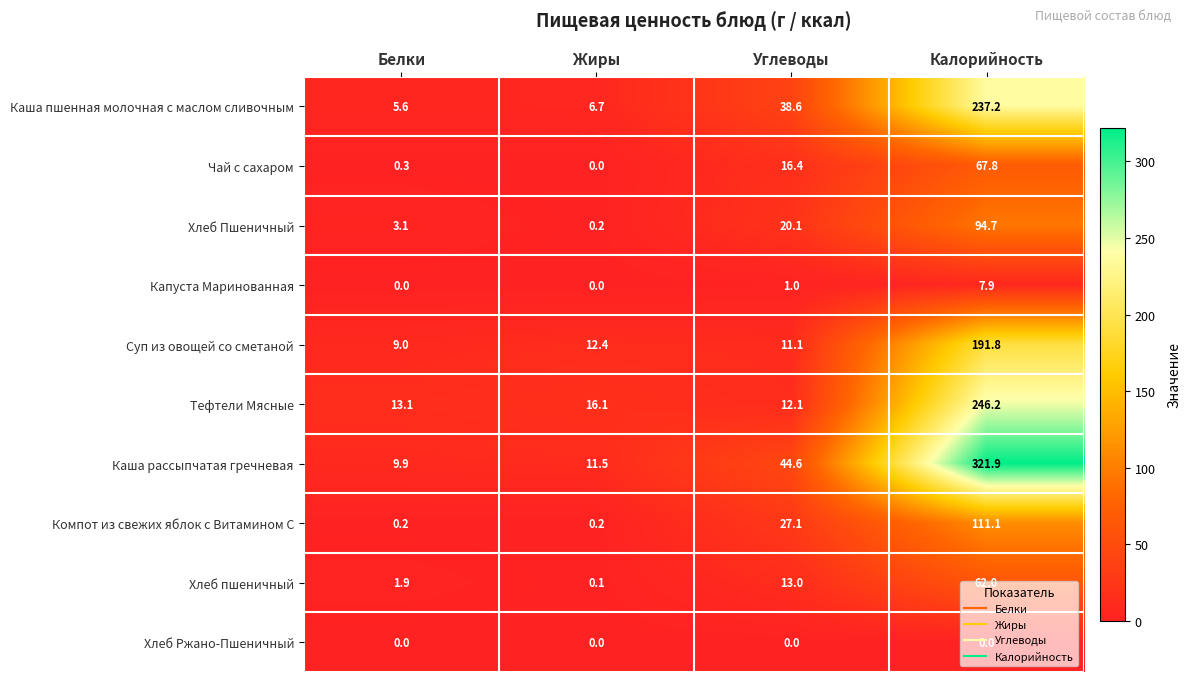

What is the total value across all series at Жиры?

47.2